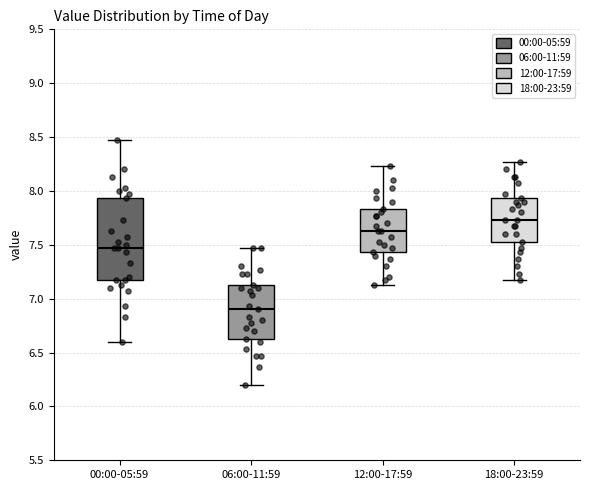

Which box is the tallest, from its lower edge to its upper edge?

00:00-05:59